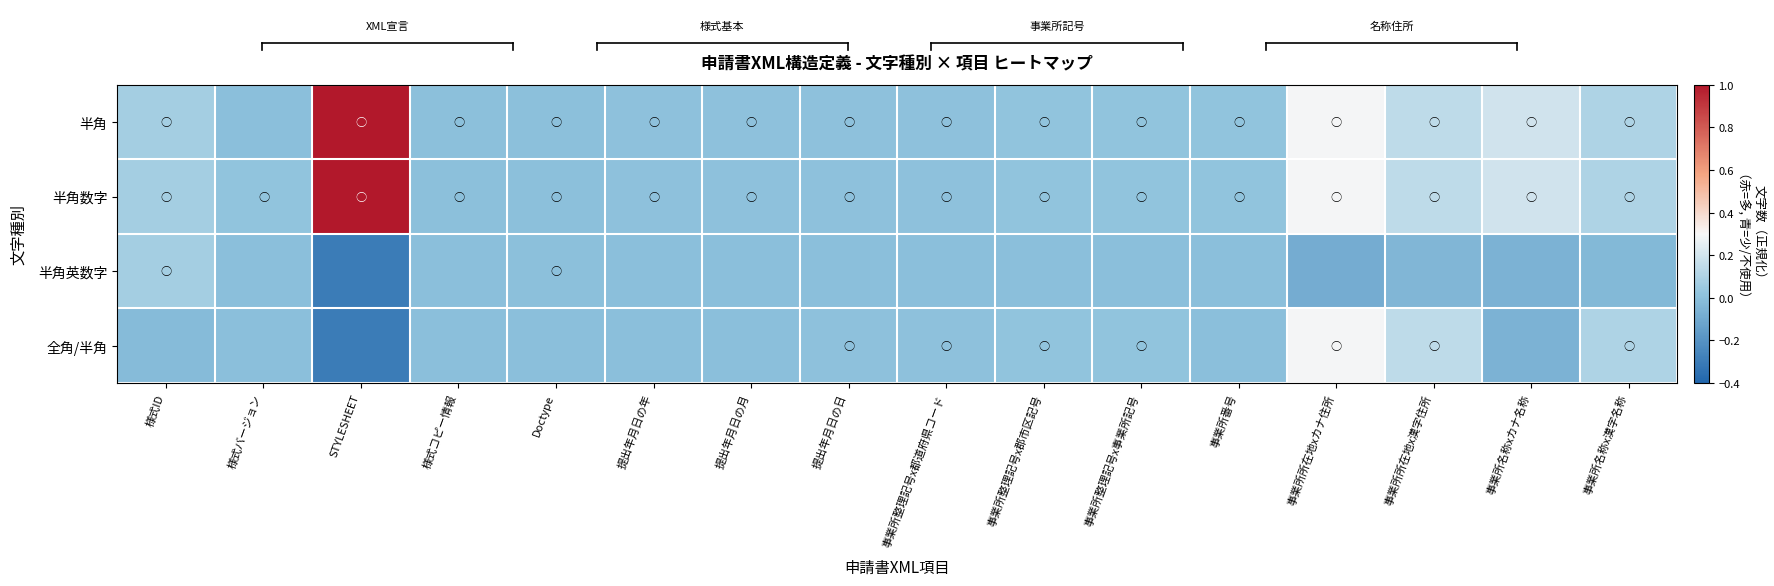

At 事業所所在地xカナ住所, list the series in order from smallest to largest.

半角英数字, 半角, 半角数字, 全角/半角